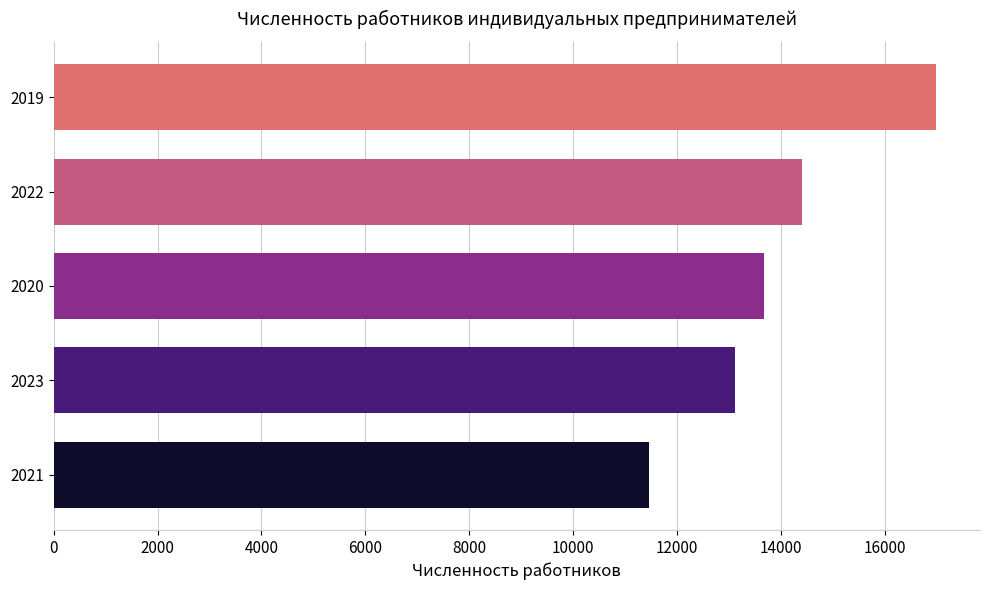

Reading bottom to top, transcribe all the data shown in this chart.

11459	13107	13675	14409	16980